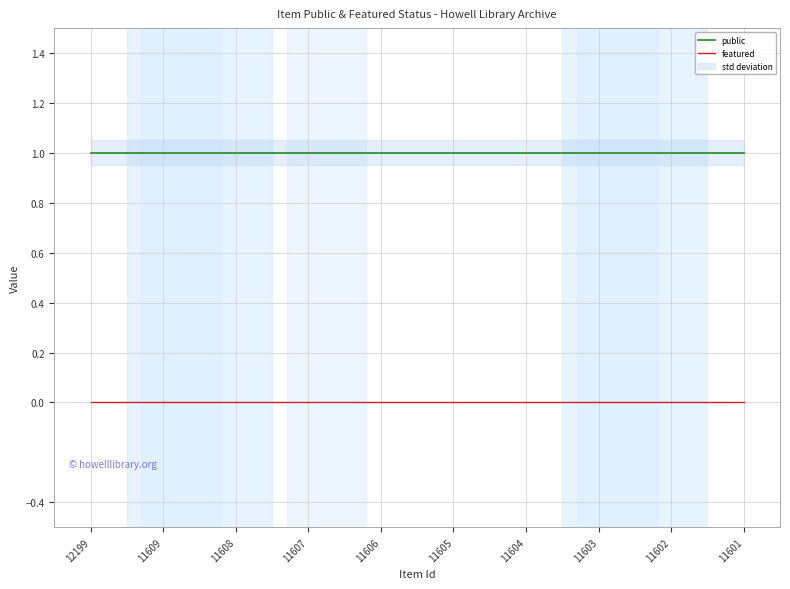

Reading right to left, what are all the values shown in this chart?

public: 11601=1	11602=1	11603=1	11604=1	11605=1	11606=1	11607=1	11608=1	11609=1	12199=1
featured: 11601=0	11602=0	11603=0	11604=0	11605=0	11606=0	11607=0	11608=0	11609=0	12199=0